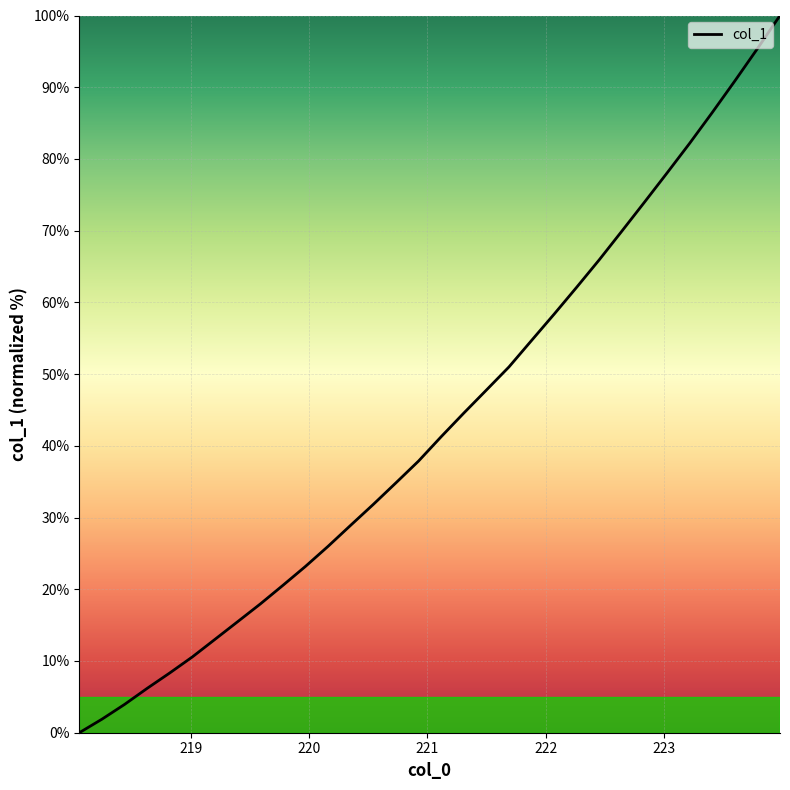

Does the chart have visible grid lines?

Yes